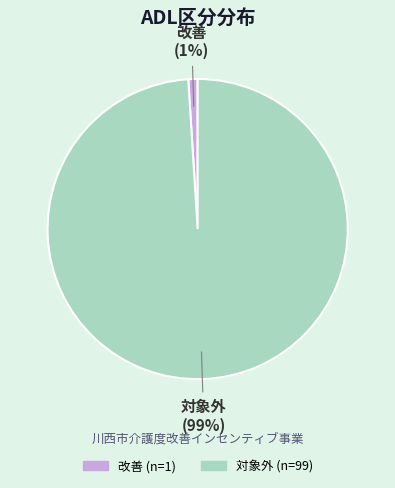

Between 対象外 and 改善, which is larger?

対象外